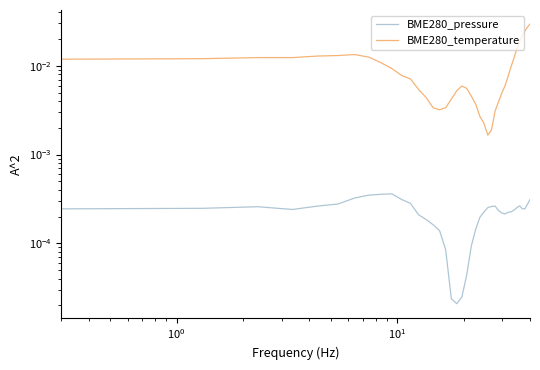

Is the value of BME280_temperature at 15 greater than the value of BME280_pressure at 36?

Yes